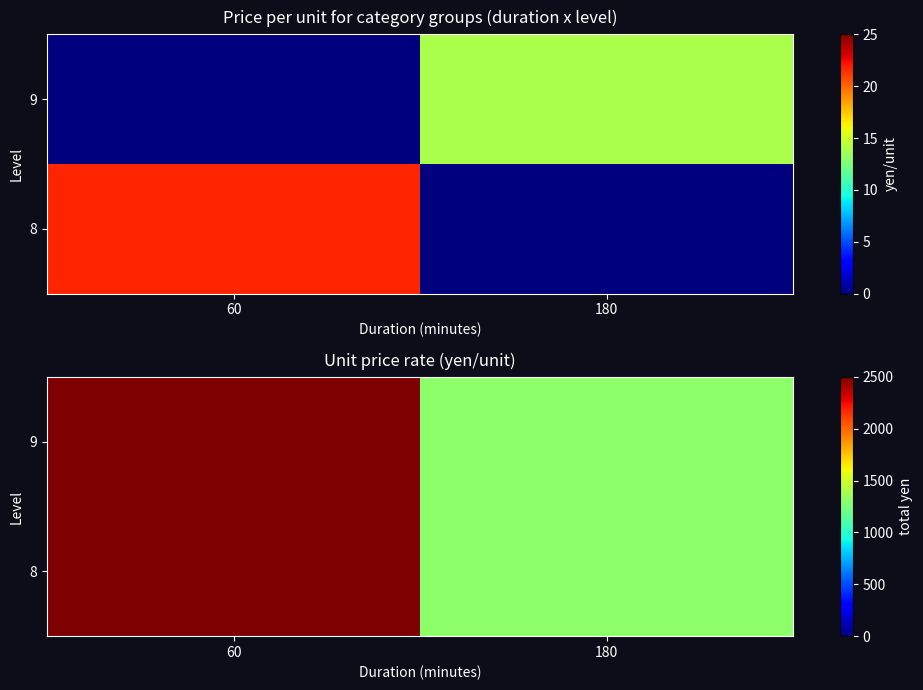

What is the total value across all series at 180?

2600